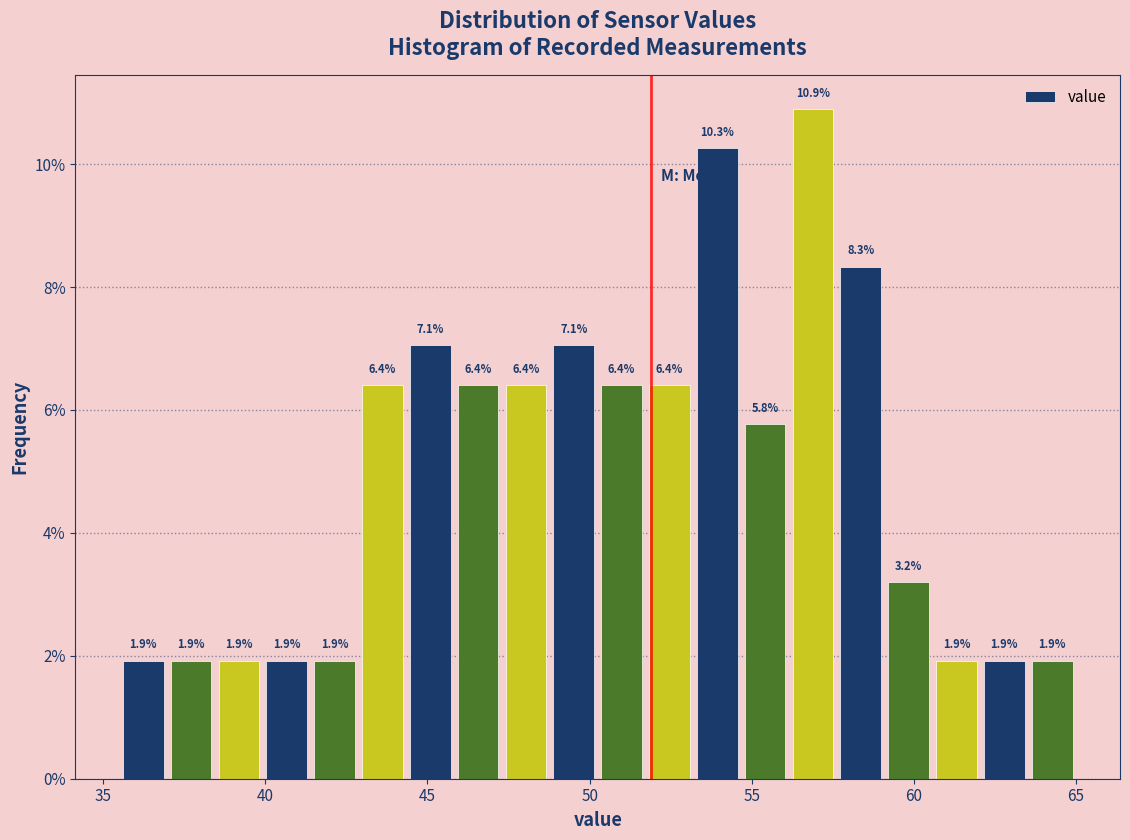

Around what value on the x-axis is the tallest bar? Give the approximate position of its centre, as read against the axis.

57.0